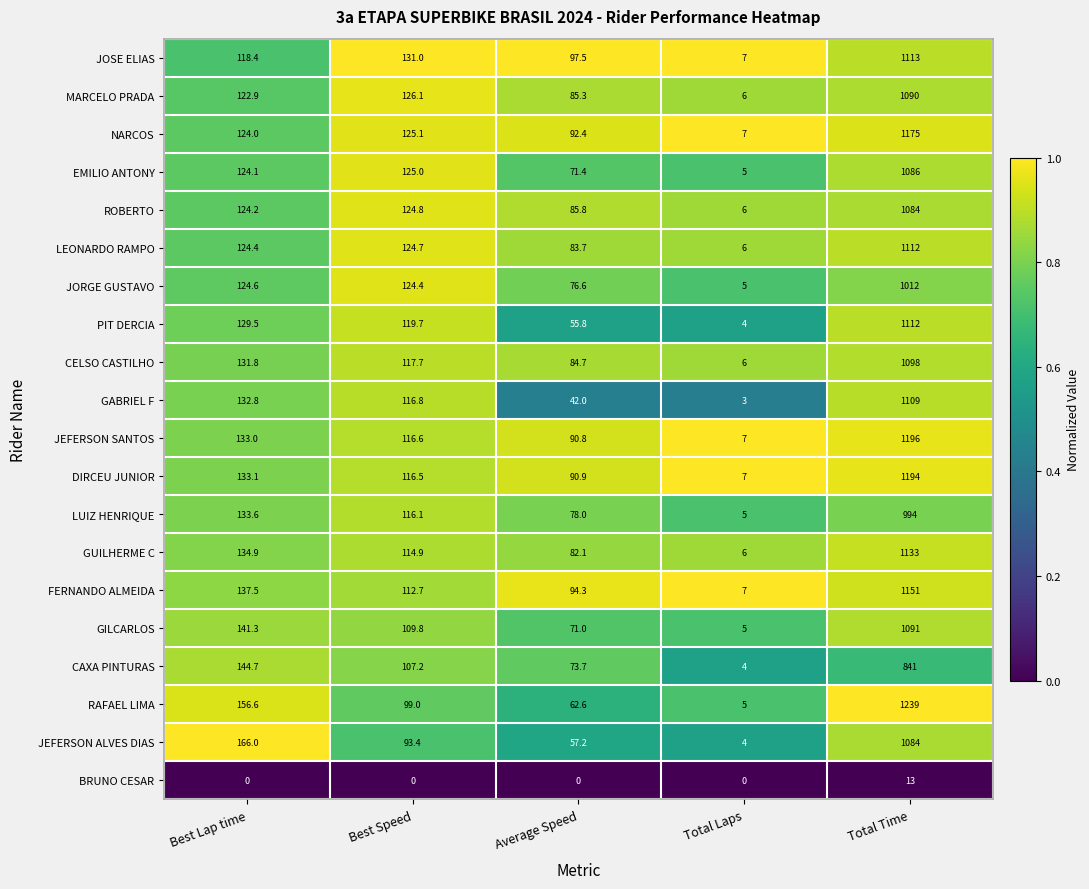

What is the total value across all series at Average Speed?

1475.8